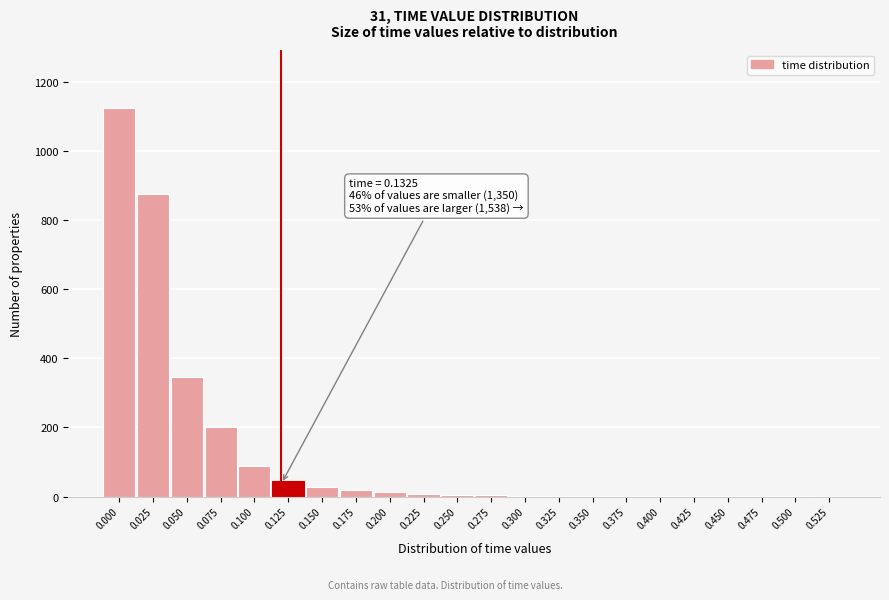

What is the sum of all values?

2770